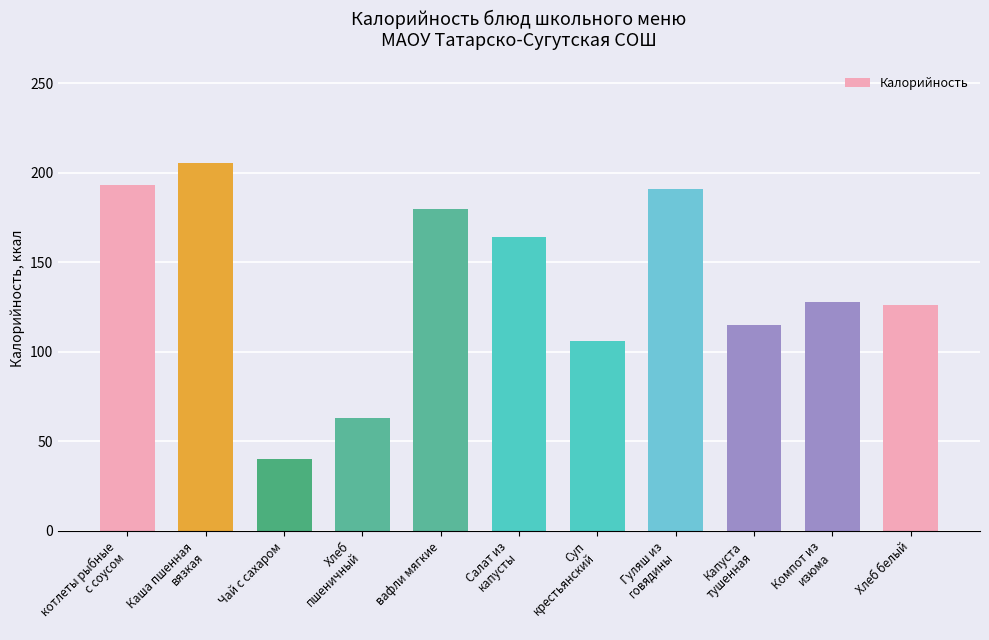

What is the difference between the maximum and second lowest values?

142.3